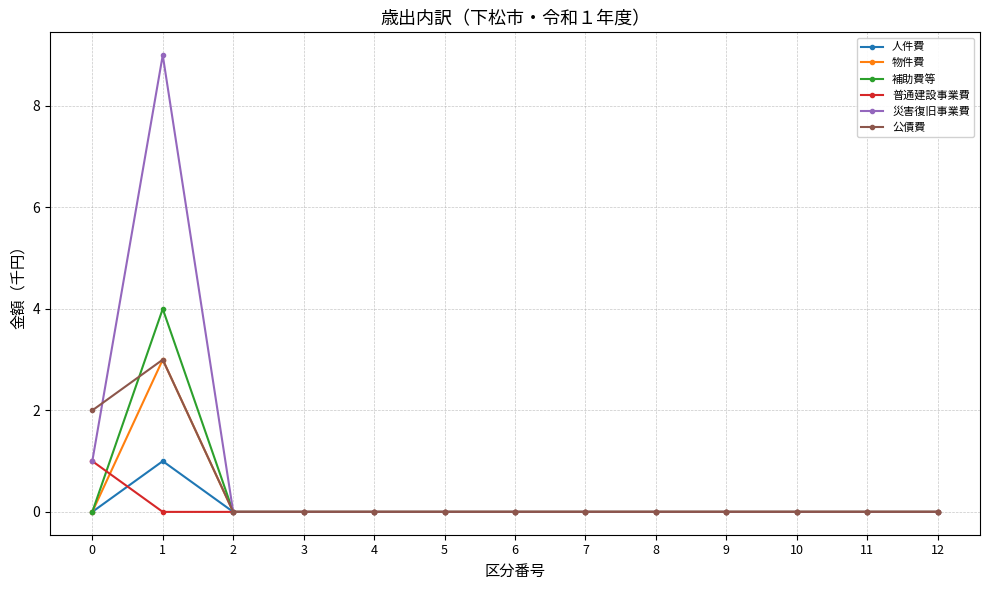

True or false: 物件費 has more than 0 interior local peaks.

True